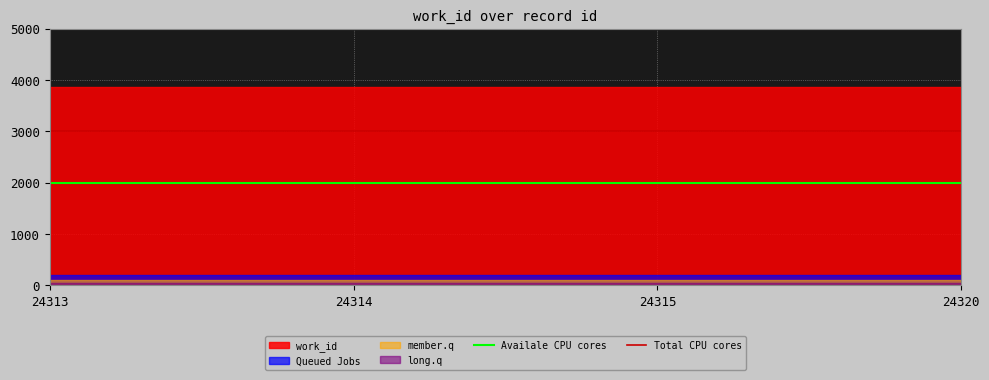

At 24314, list the series in order from smallest to largest.

long.q, member.q, Queued Jobs, work_id